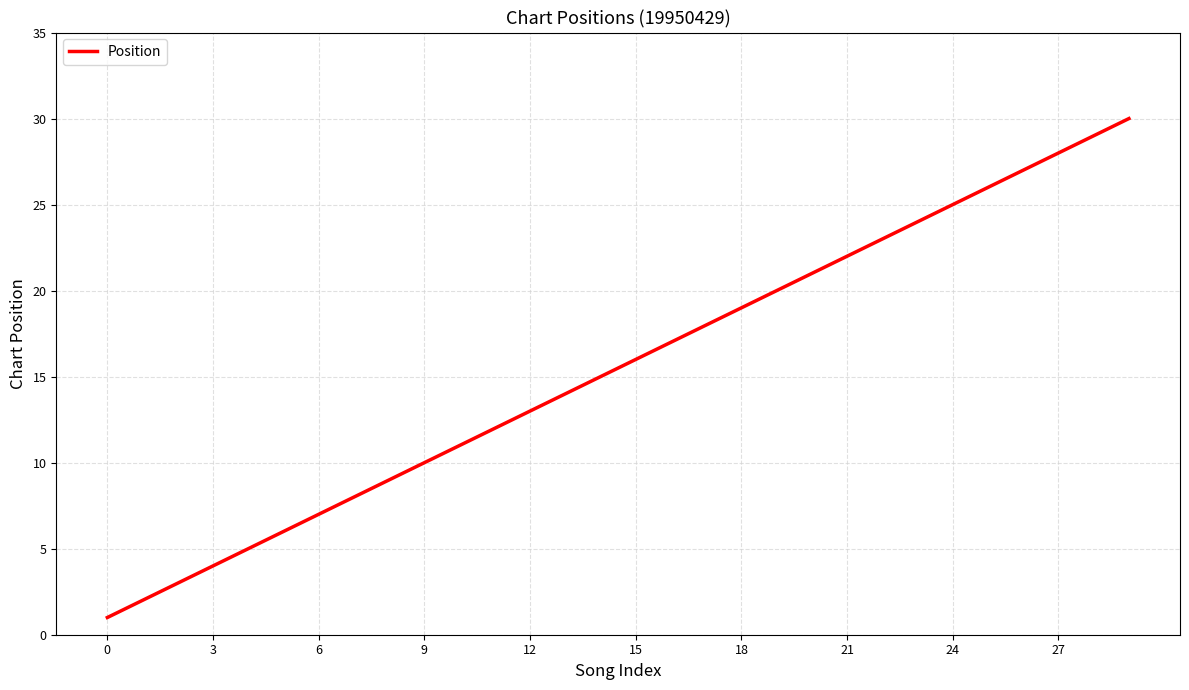

Count the number of data series in this chart.

1